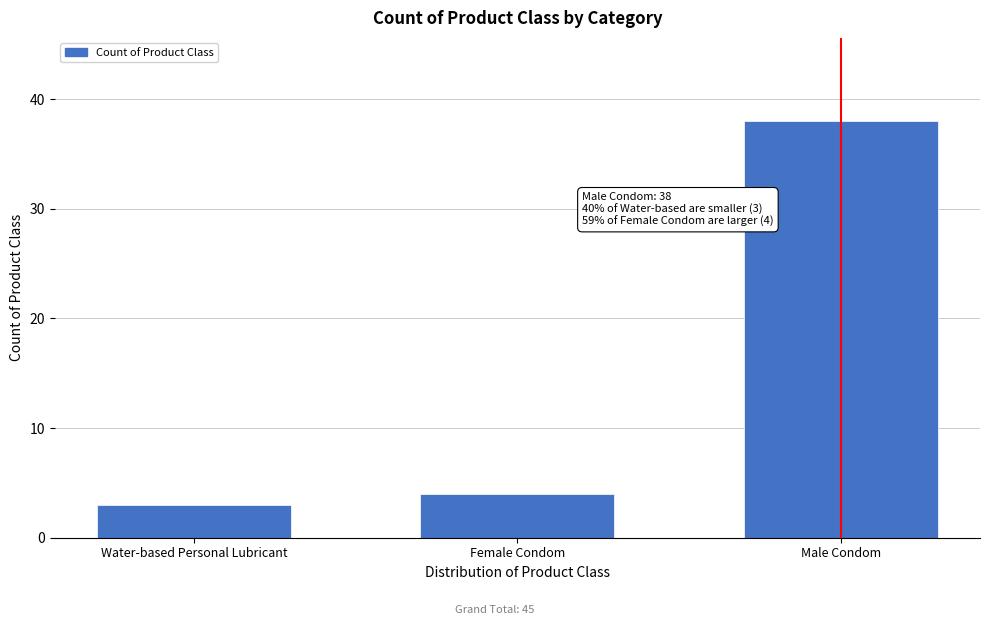

Reading left to right, transcribe all the data shown in this chart.

3	4	38